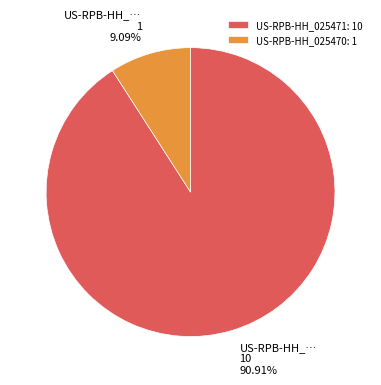

Which has a higher value, US-RPB-HH_025471 or US-RPB-HH_025470?

US-RPB-HH_025471